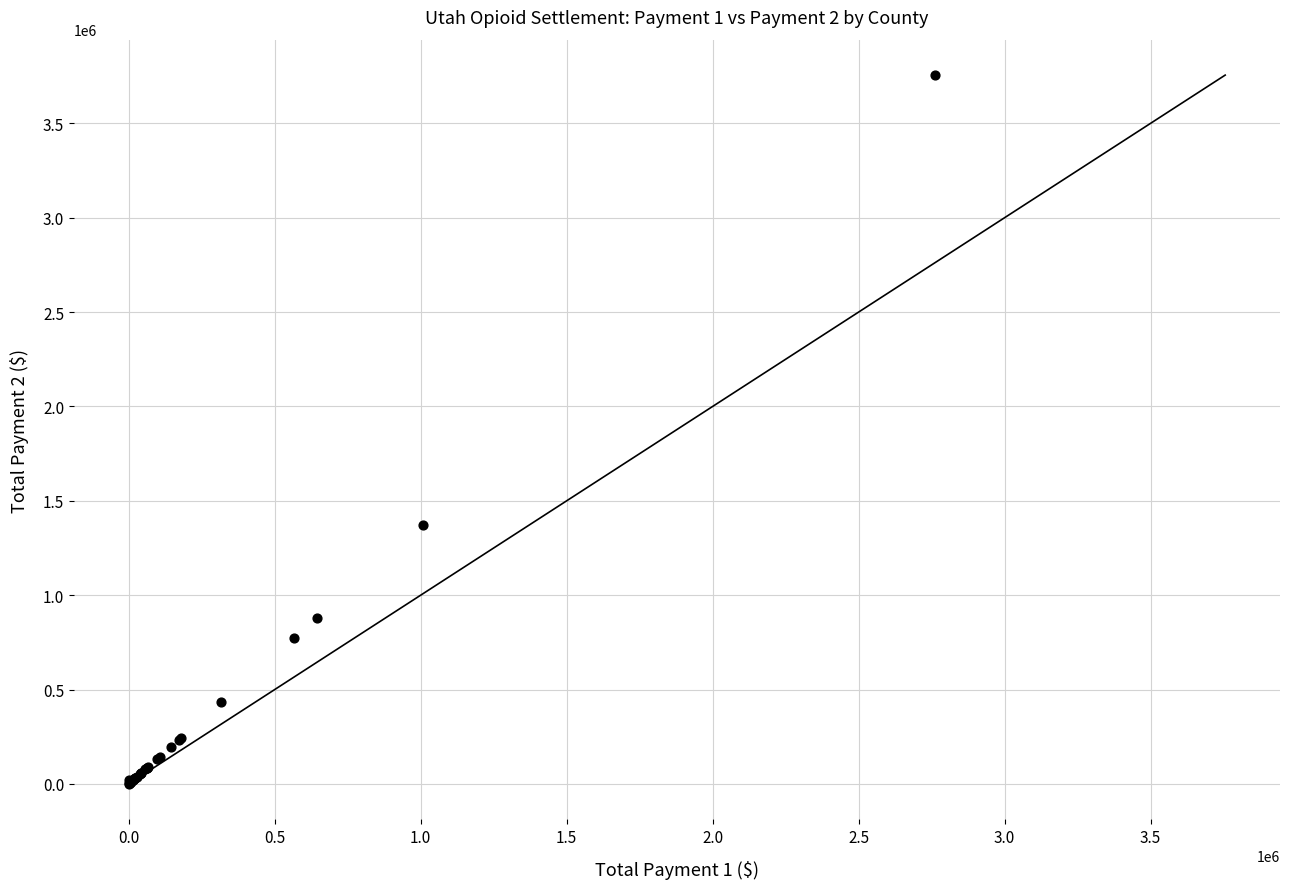

What Y value in the scatter plot is closest to 1878657?

1370447.5